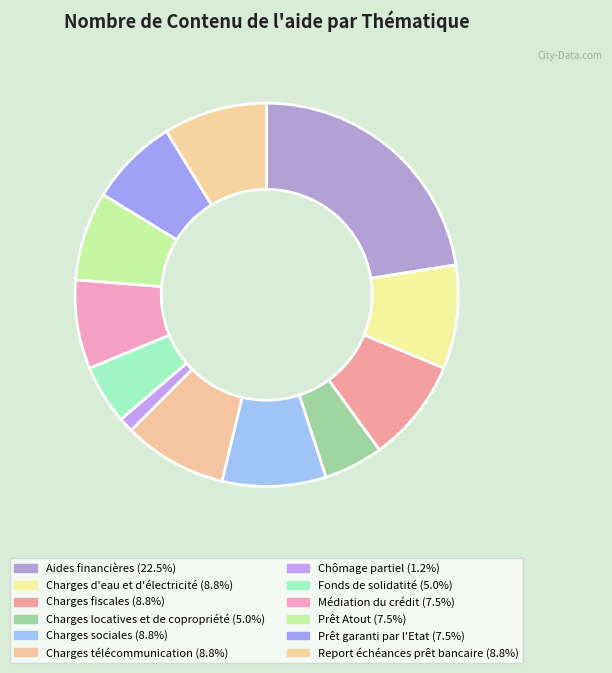

How many segments does this pie chart have?

12